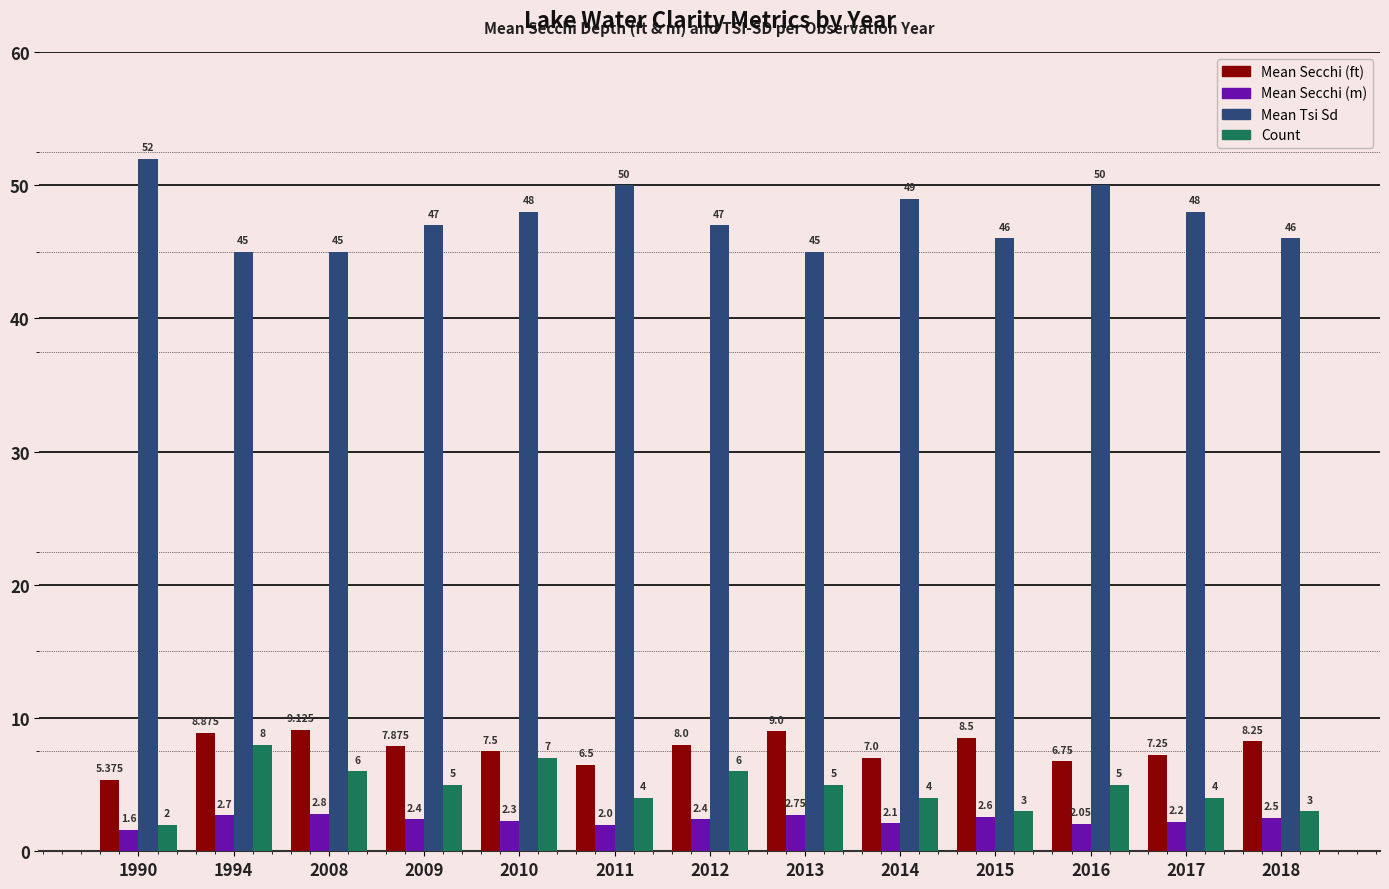

Is it true that Count equals 3.0 at 2018?

True